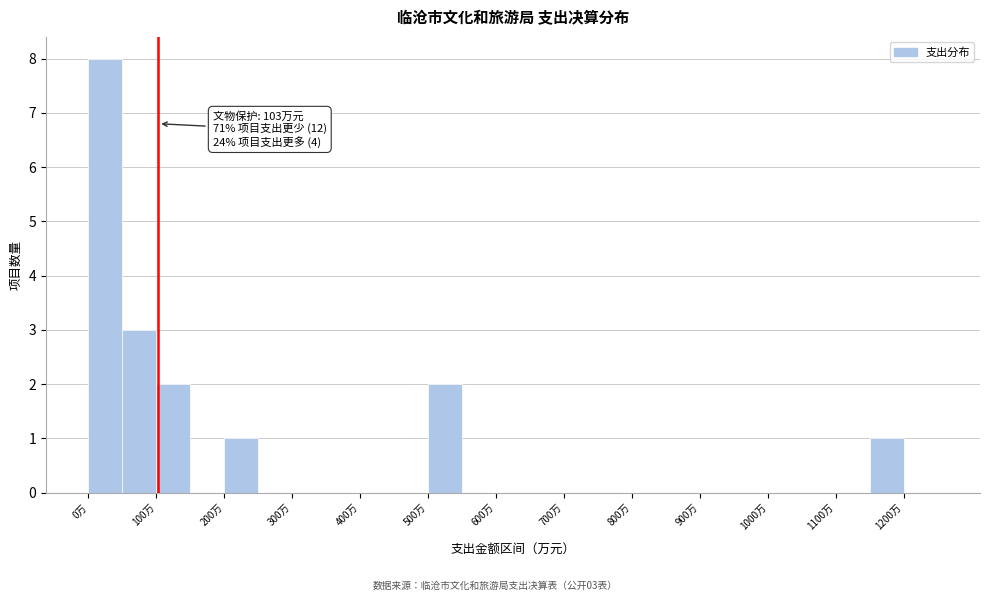

Which range on the x-axis has the tallest bar?

0 to 50